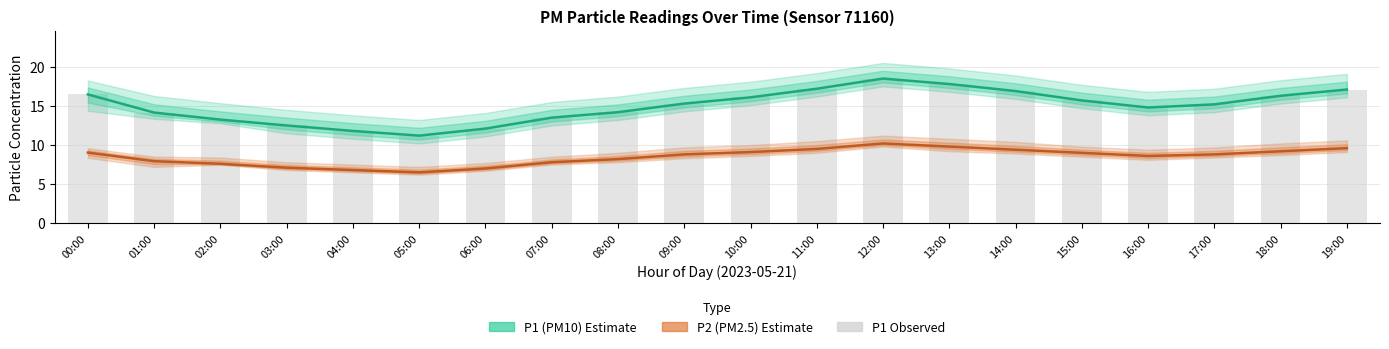

Between 17:00 and 04:00, which is larger?

17:00